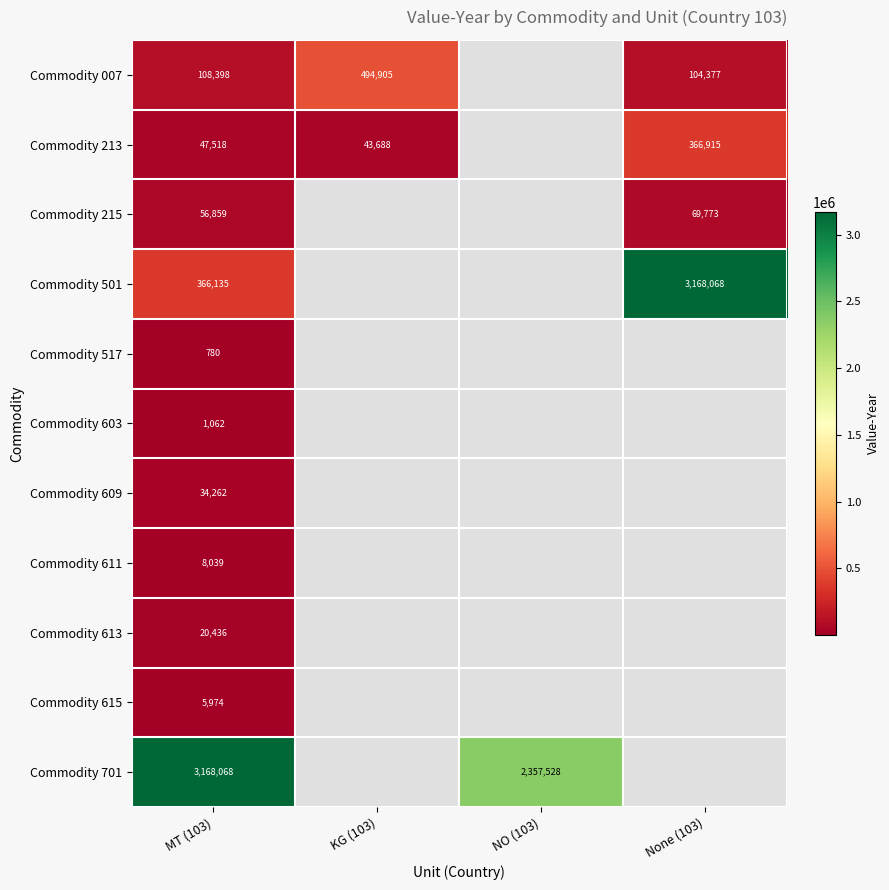

True or false: Commodity 517 has a value of 780 at MT (103).

True